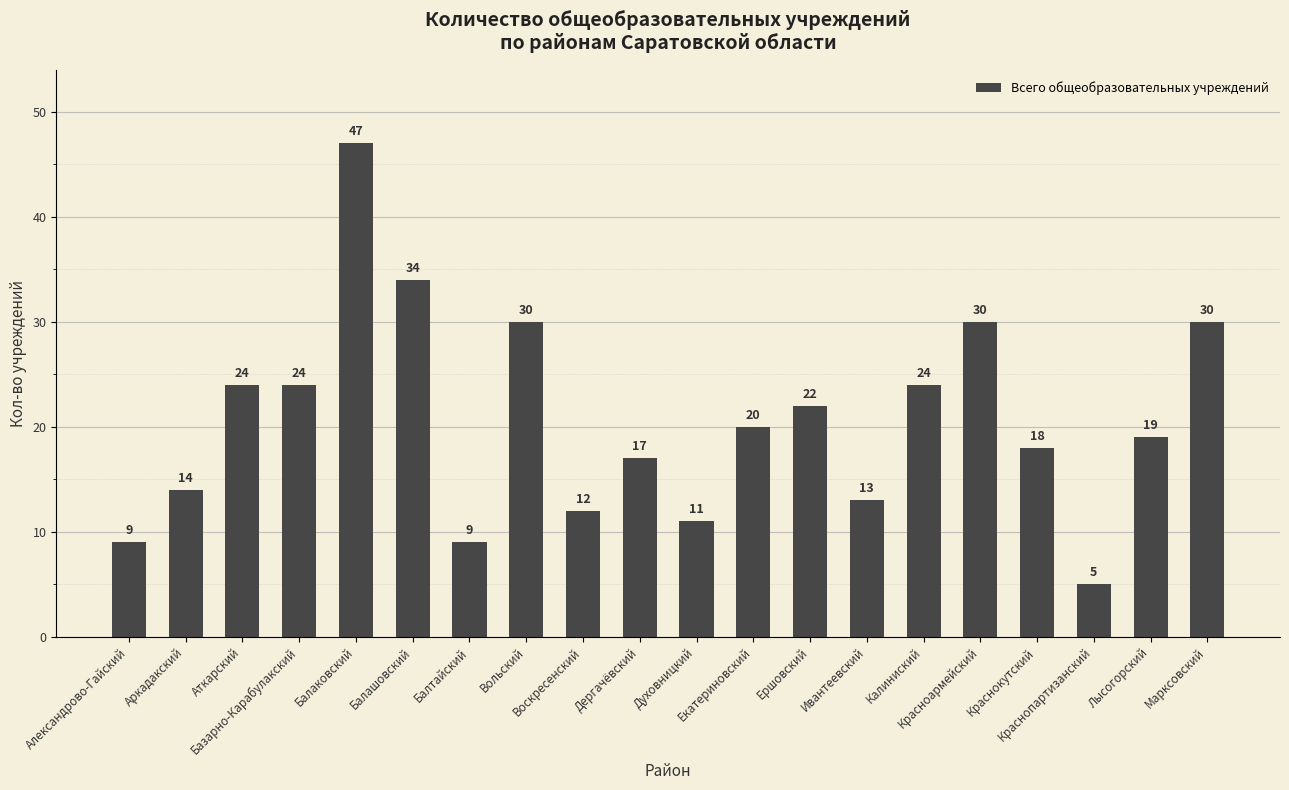

What is the value of the 1st bar from the left?

9